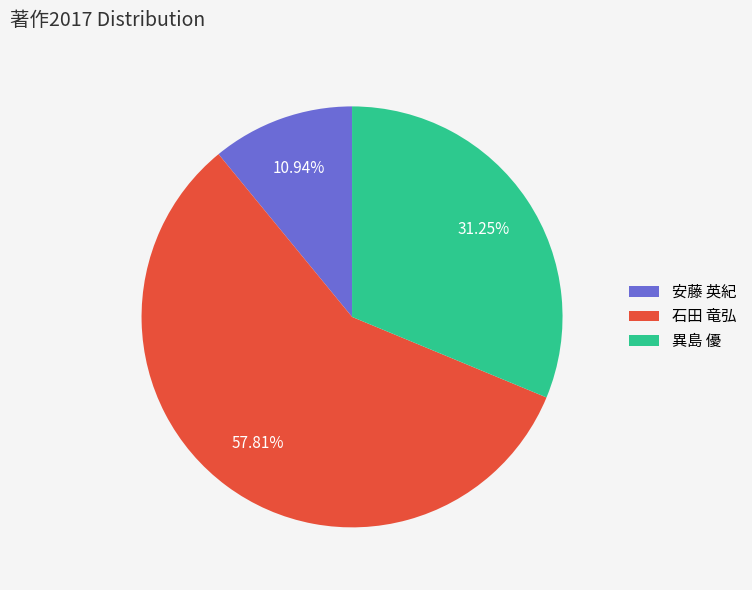

Do 石田 竜弘 and 安藤 英紀 together represent more than half of the pie?

Yes